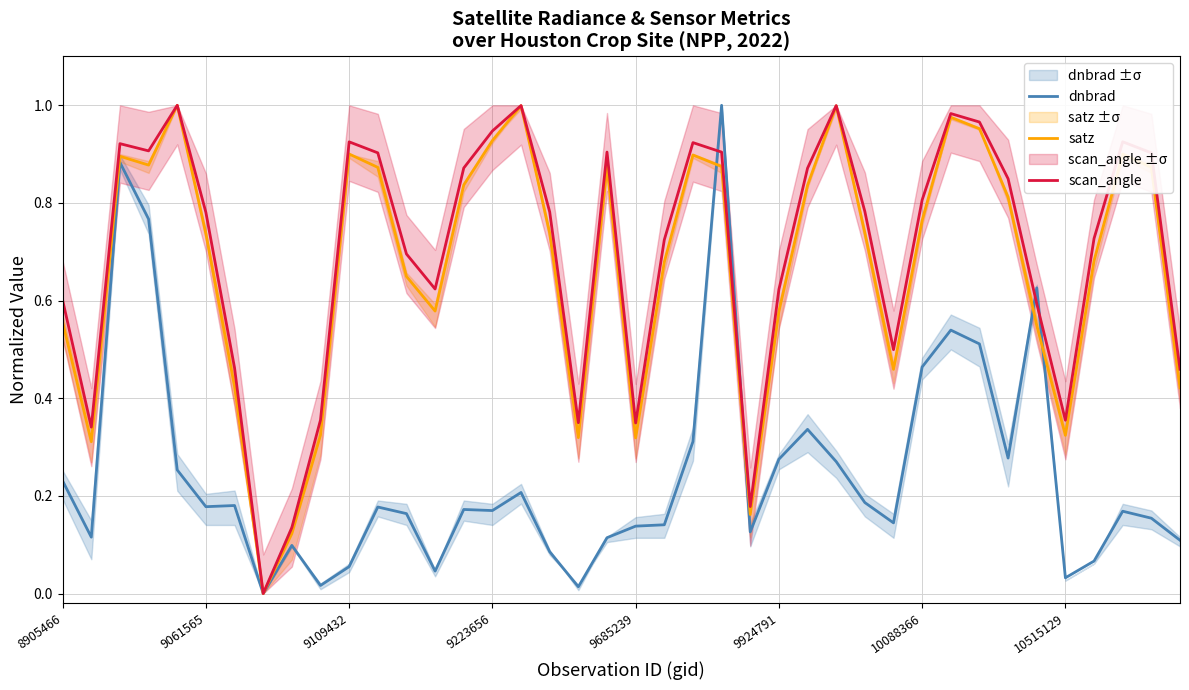

How many distinct data groups are displayed?

3